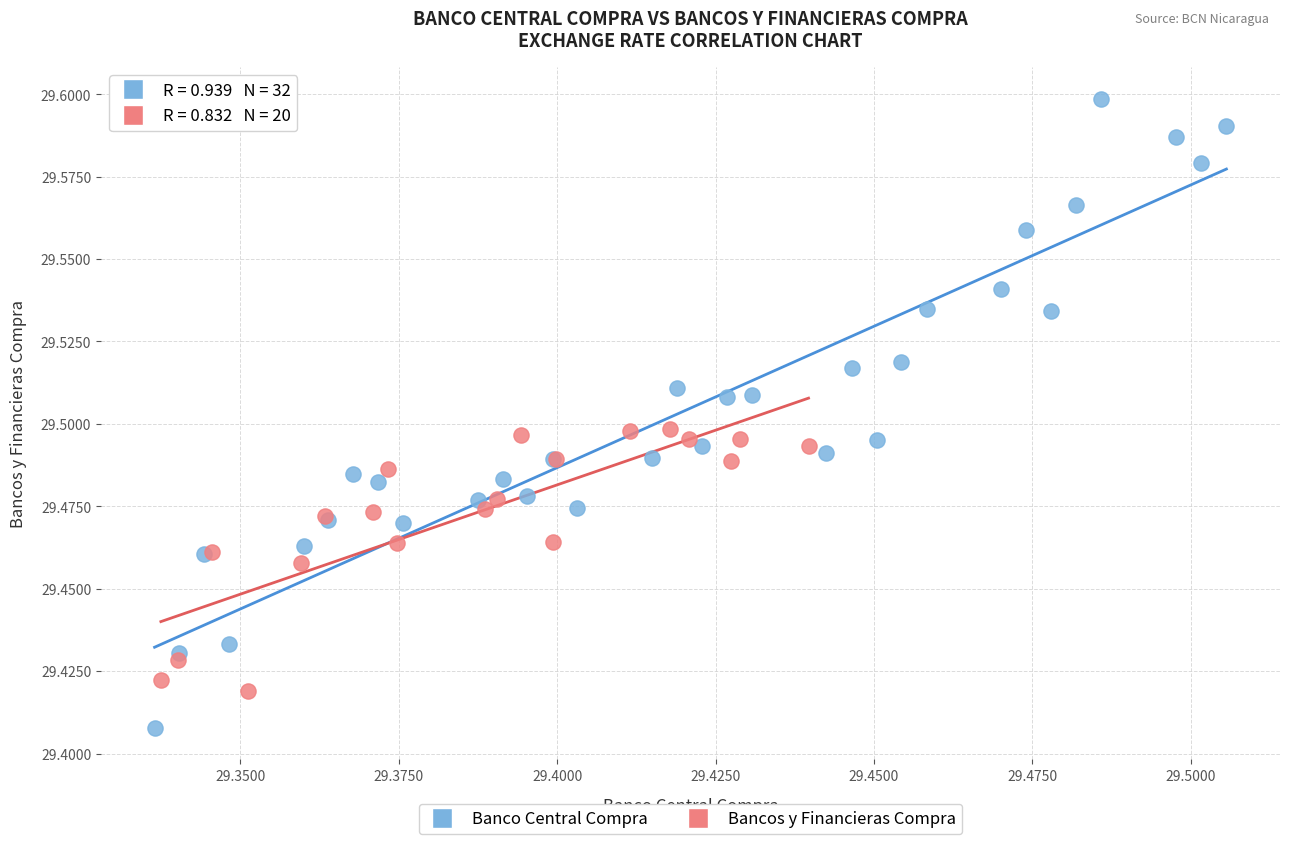

Which series contains the highest Y value?

Banco Central Compra